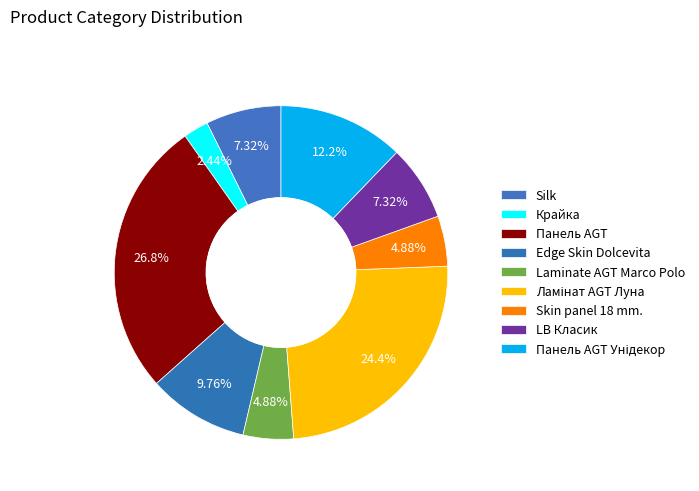

Does Edge Skin Dolcevita account for over 50% of the chart?

No